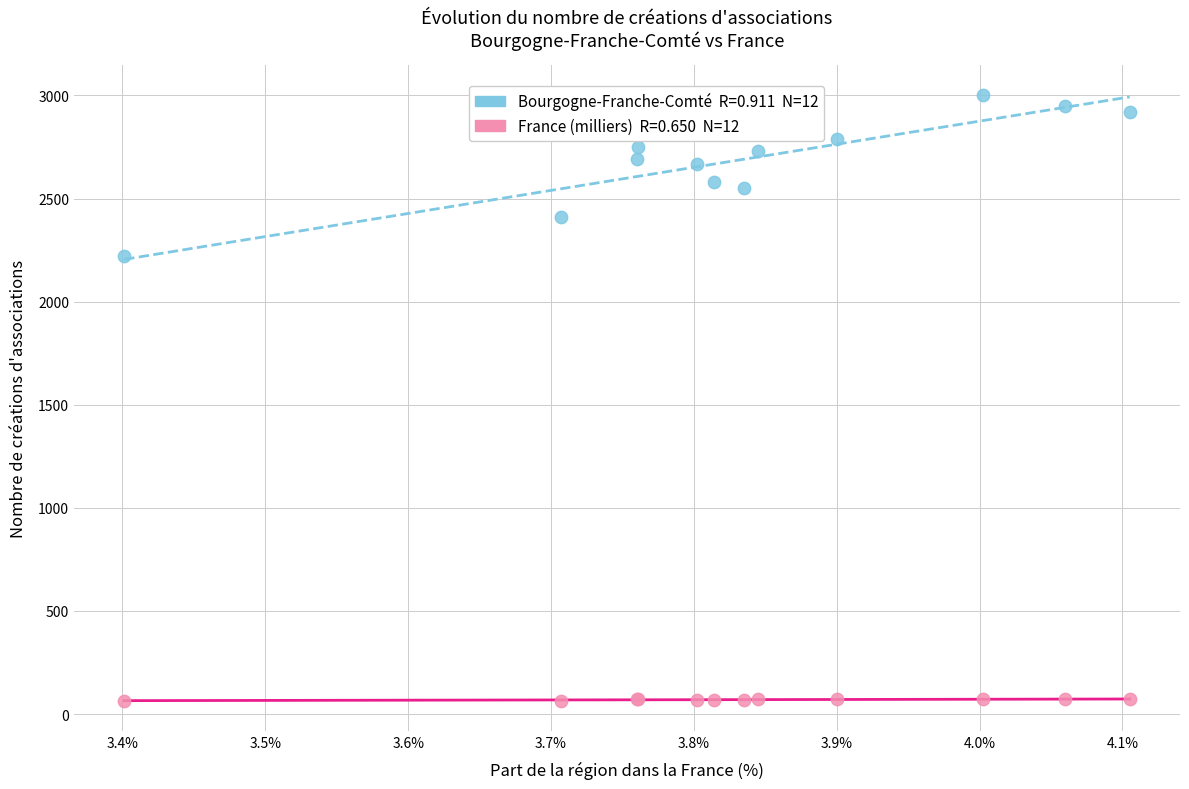

Across all series, what Y value is closest to 1532?

2220.0